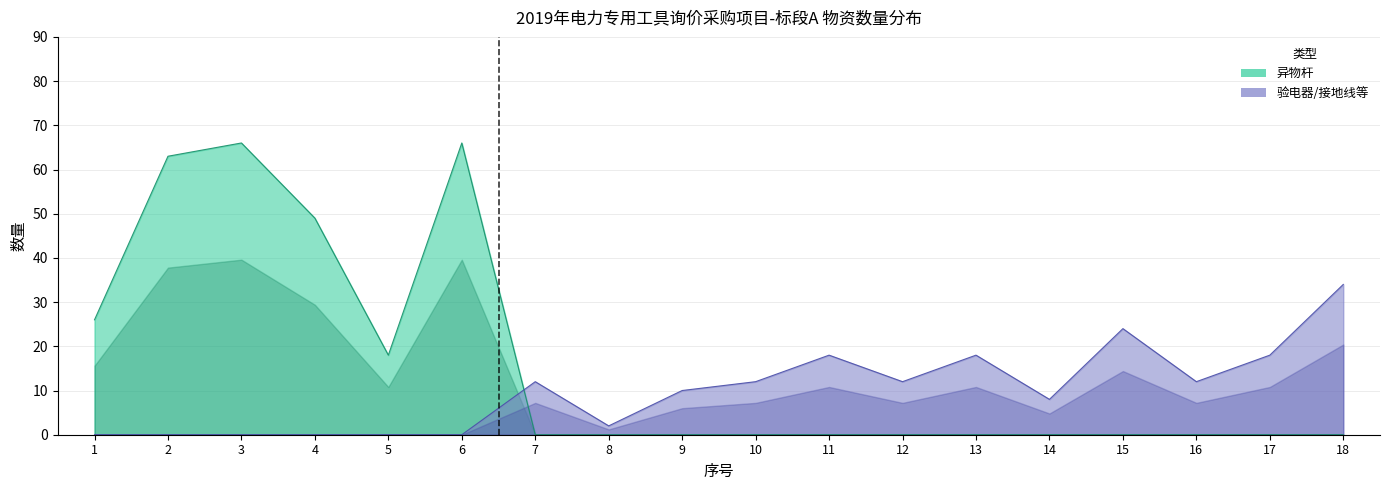

What is the maximum value shown in the chart?

66